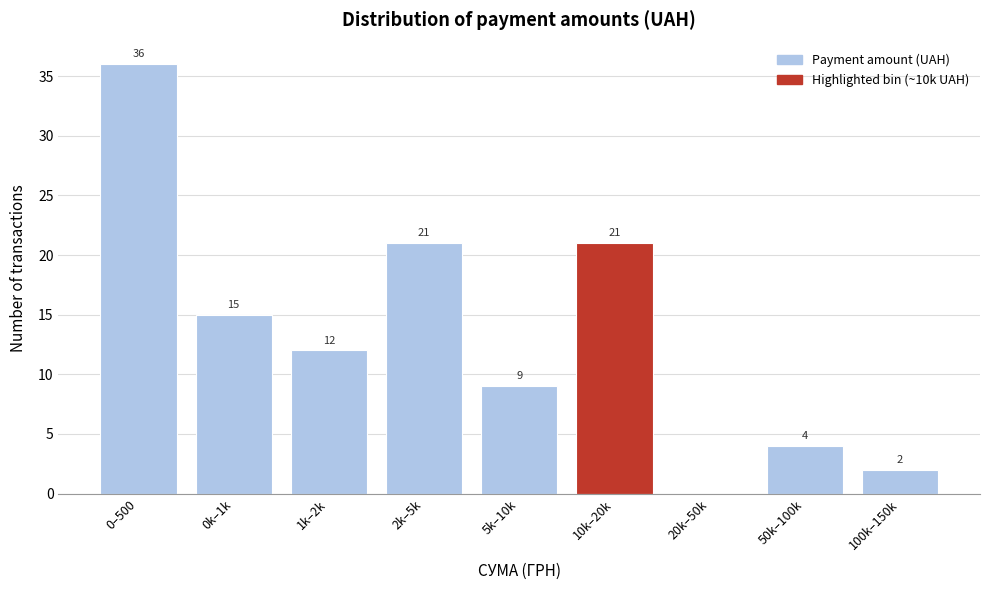

Reading left to right, transcribe all the data shown in this chart.

0–500=36	0k–1k=15	1k–2k=12	2k–5k=21	5k–10k=9	10k–20k=21	20k–50k=0	50k–100k=4	100k–150k=2